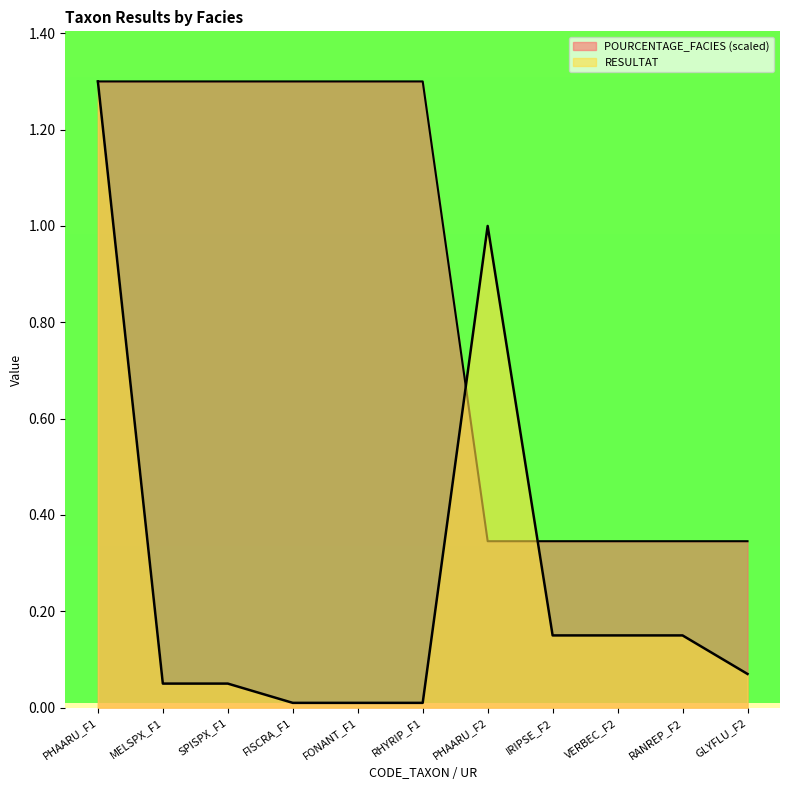

Rank the categories by POURCENTAGE_FACIES value from lowest to highest.

PHAARU_F2, IRIPSE_F2, VERBEC_F2, RANREP_F2, GLYFLU_F2, PHAARU_F1, MELSPX_F1, SPISPX_F1, FISCRA_F1, FONANT_F1, RHYRIP_F1